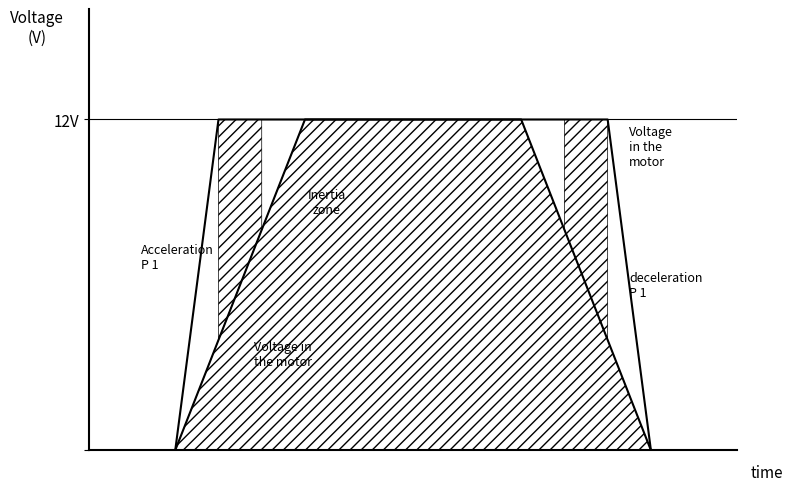

True or false: Voltage in the motor and Inertia zone cross at least once.

False